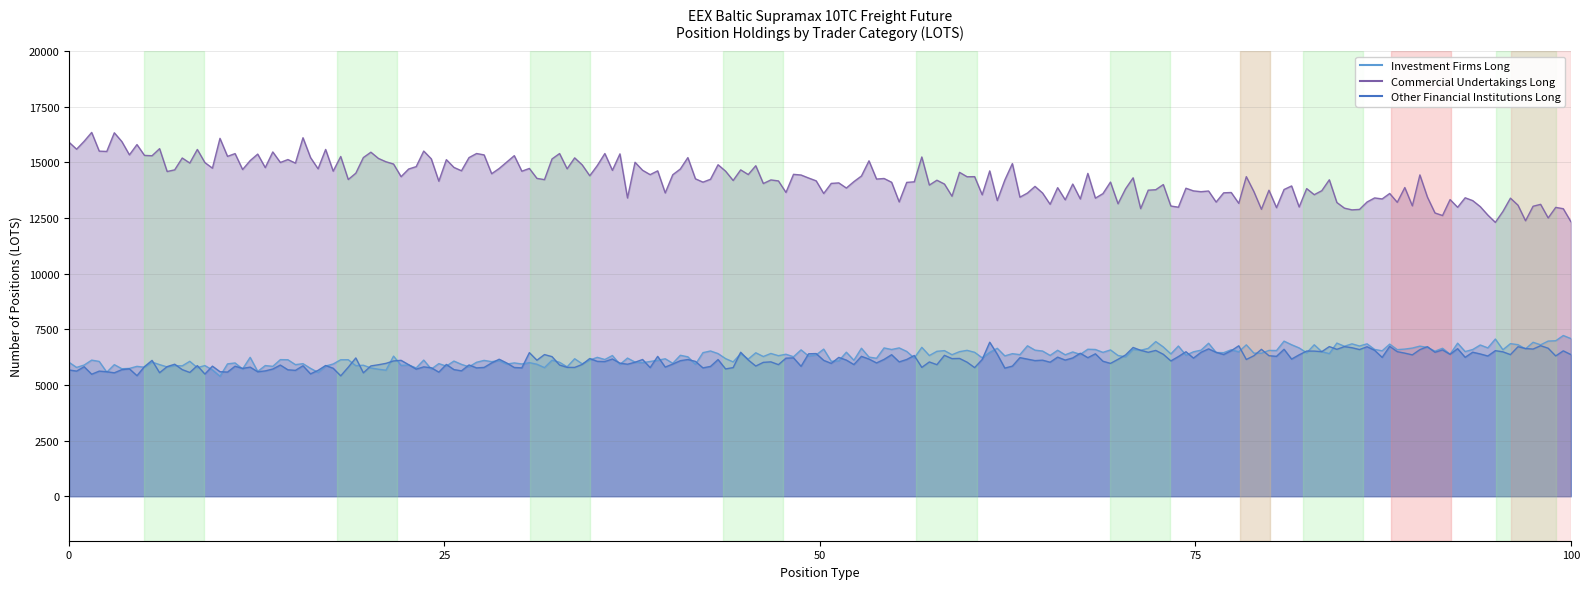

Rank the series by their maximum value, from lowest to highest.

Other Financial Institutions Long, Investment Firms Long, Commercial Undertakings Long